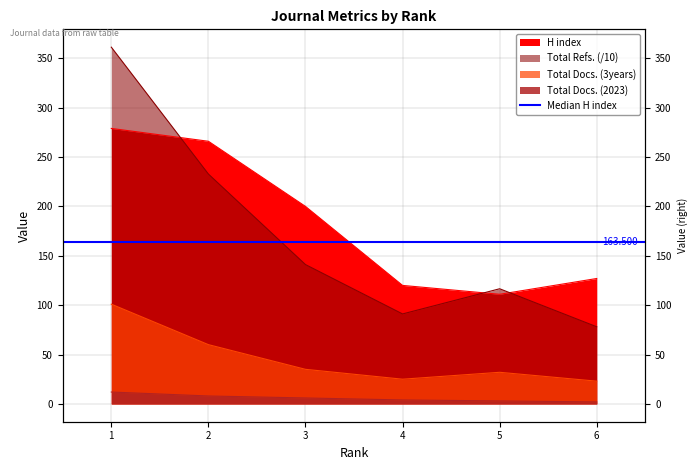

What is the maximum value shown in the chart?

361.3